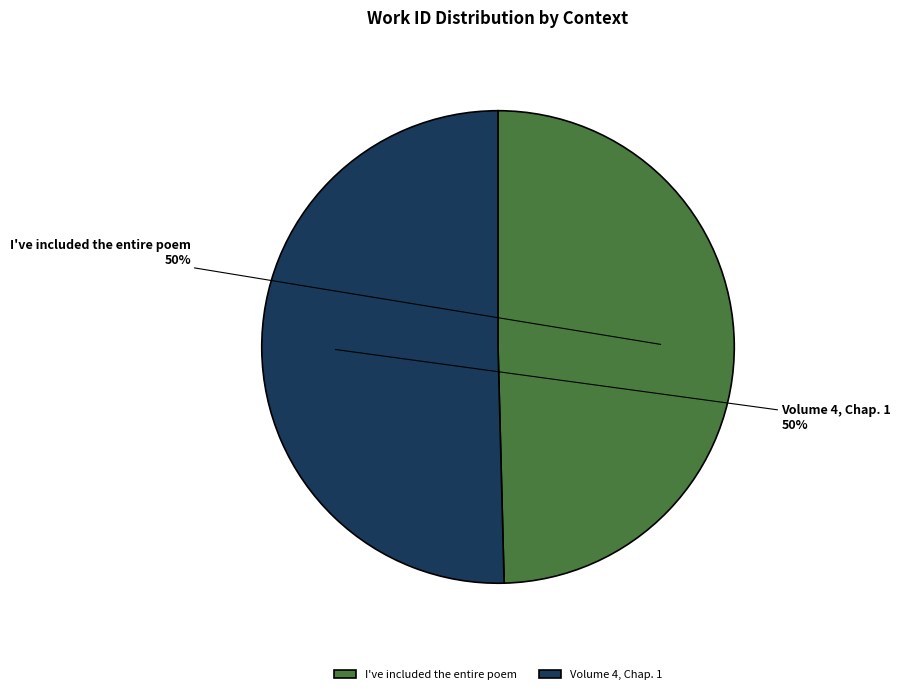

Approximately how many times larger is the value at Volume 4, Chap. 1 compared to I've included the entire poem?

1.0